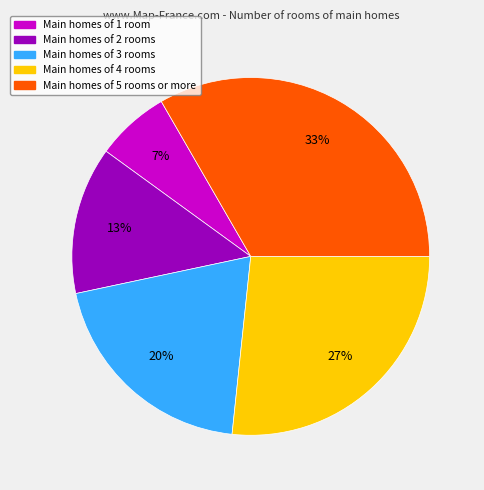

Is there a majority slice in this chart?

No